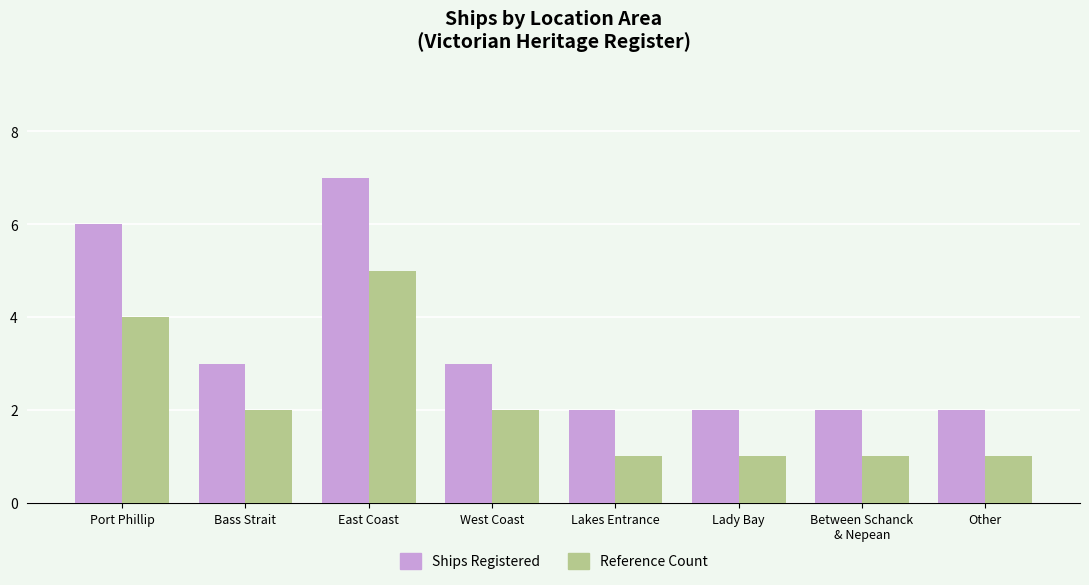

What are all the series names shown in the legend?

Ships Registered, Reference Count